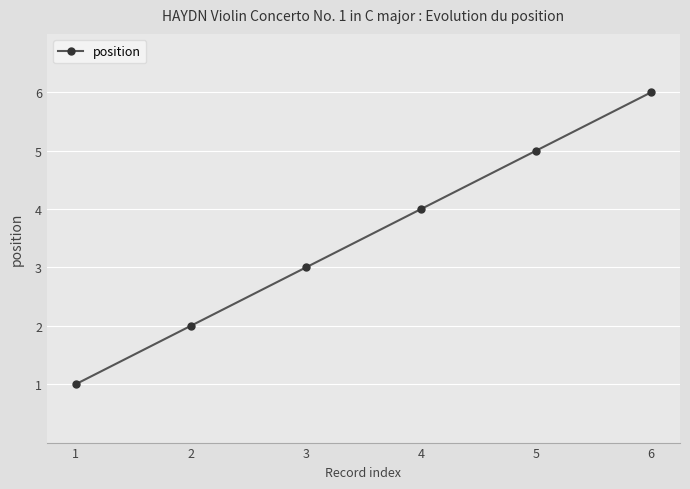

The chart shows a value of 4 at 3. True or false?

False